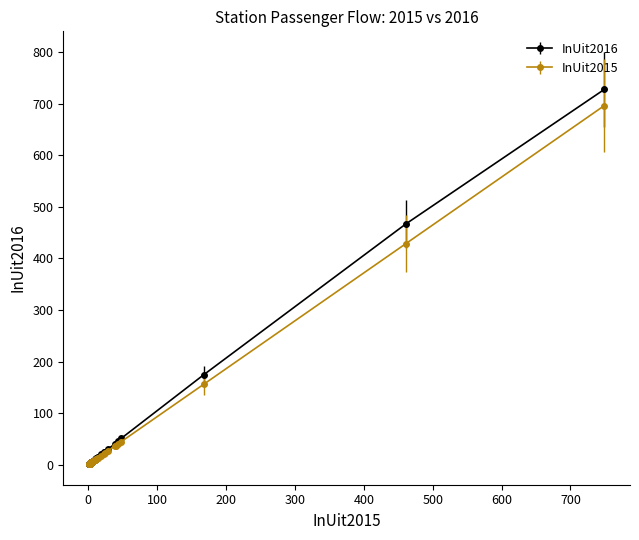

What are all the series names shown in the legend?

InUit2016, InUit2015